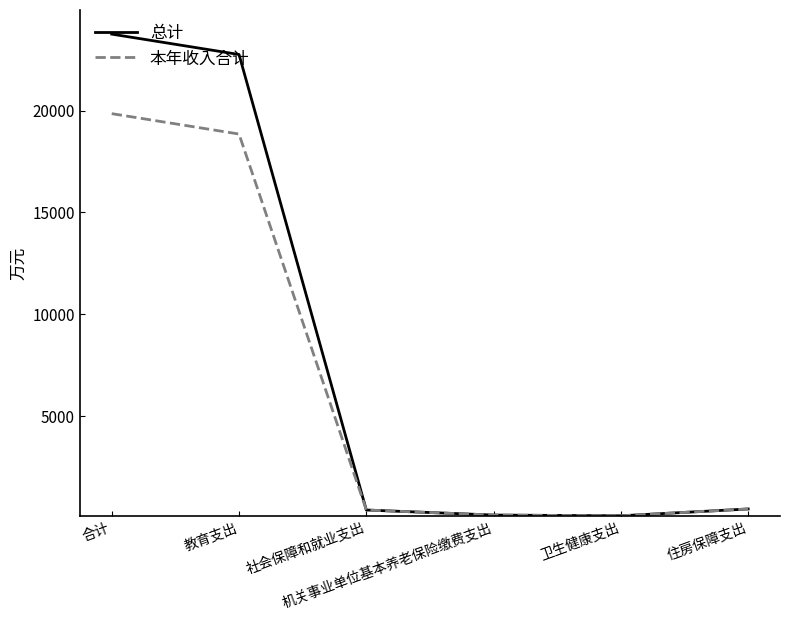

True or false: 总计 and 本年收入合计 cross at least once.

False